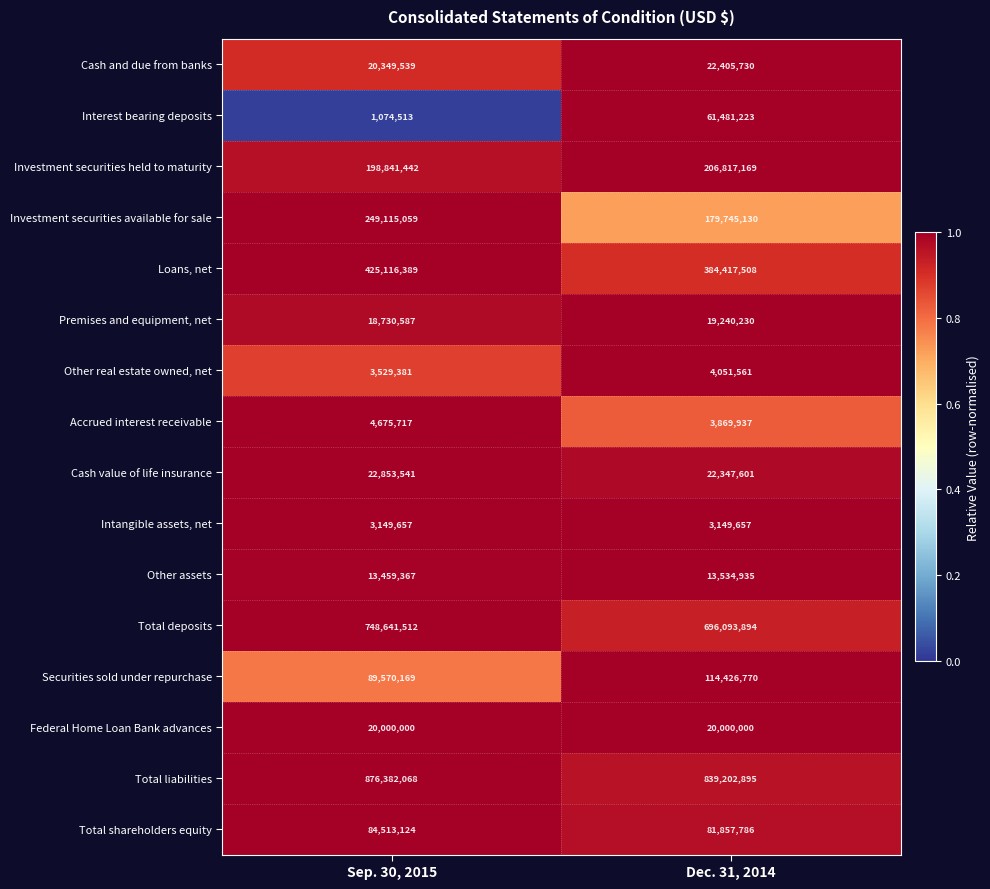

At Dec. 31, 2014, list the series in order from smallest to largest.

Intangible assets, net, Accrued interest receivable, Other real estate owned, net, Other assets, Premises and equipment, net, Federal Home Loan Bank advances, Cash value of life insurance, Cash and due from banks, Interest bearing deposits, Total shareholders equity, Securities sold under repurchase, Investment securities available for sale, Investment securities held to maturity, Loans, net, Total deposits, Total liabilities